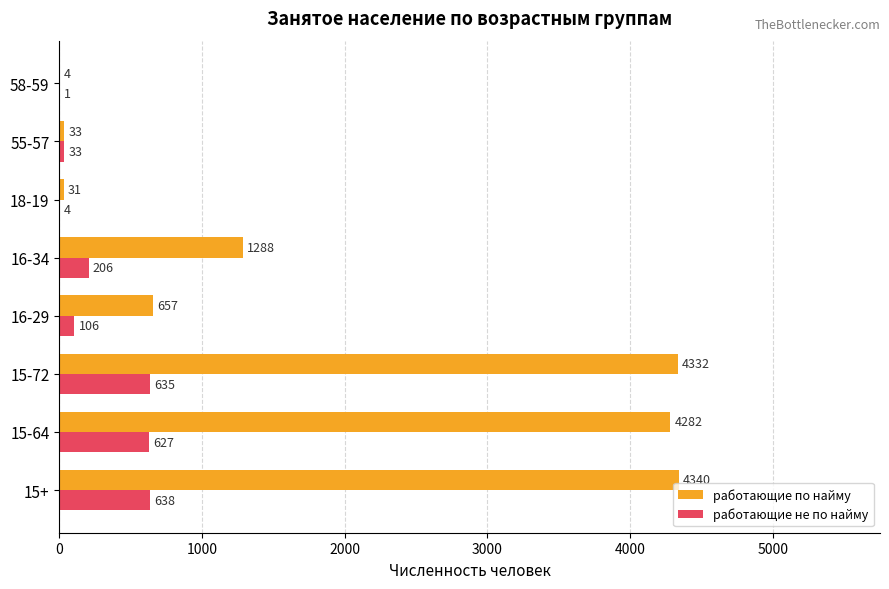

Which category has the highest value in the работающие по найму series?

15+